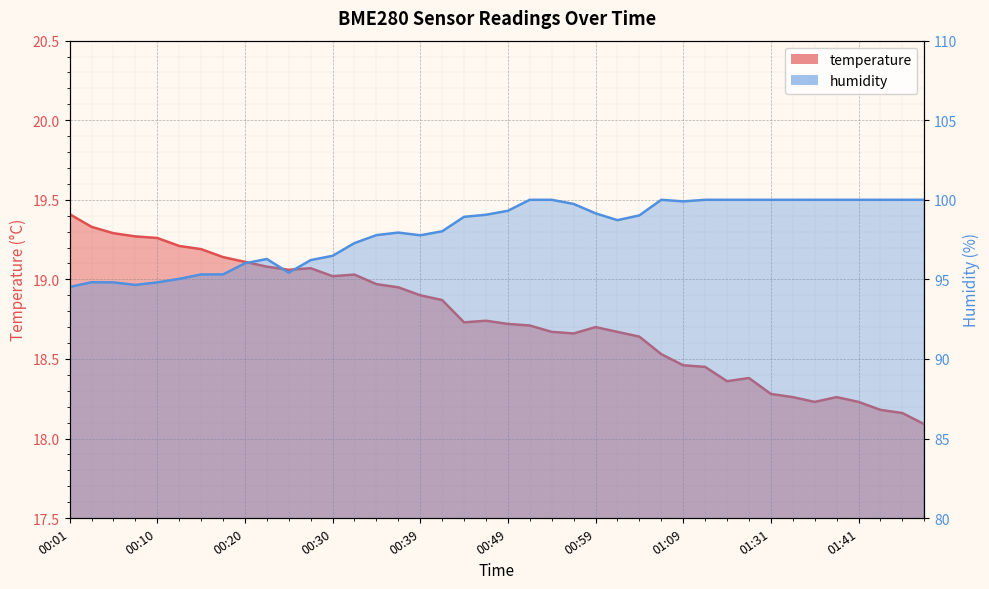

True or false: humidity and temperature cross at least once.

False